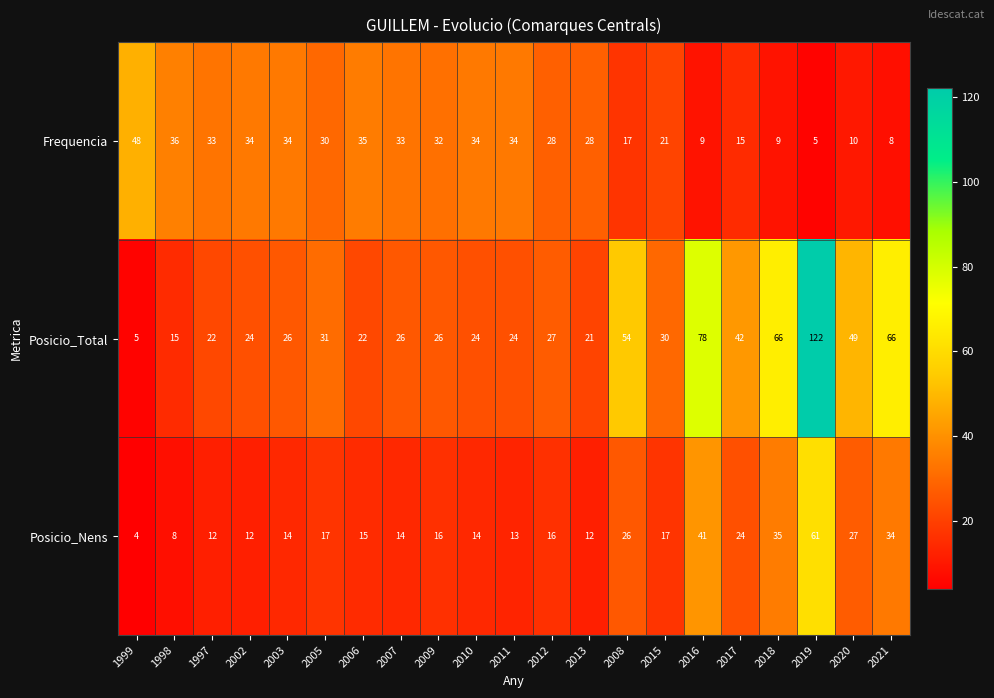

What is the minimum value shown in the chart?

4